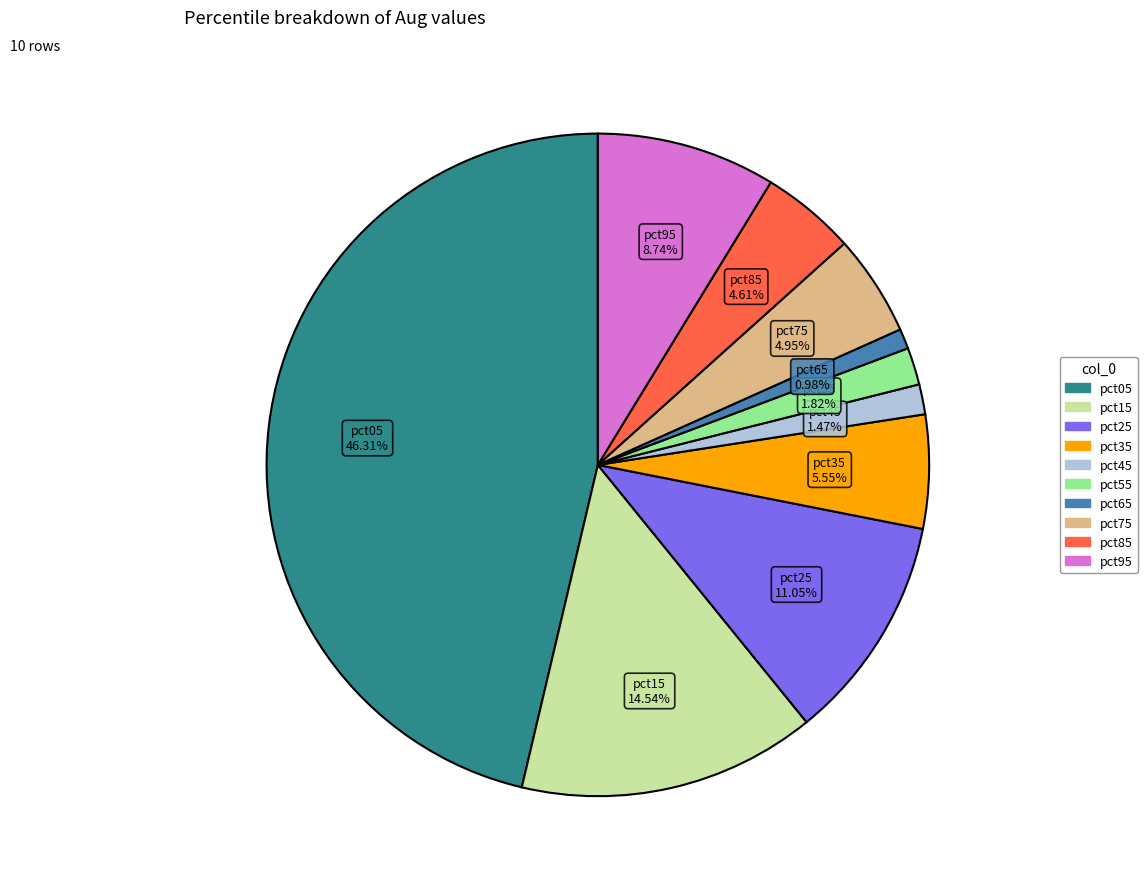

Does any single category account for the majority?

No